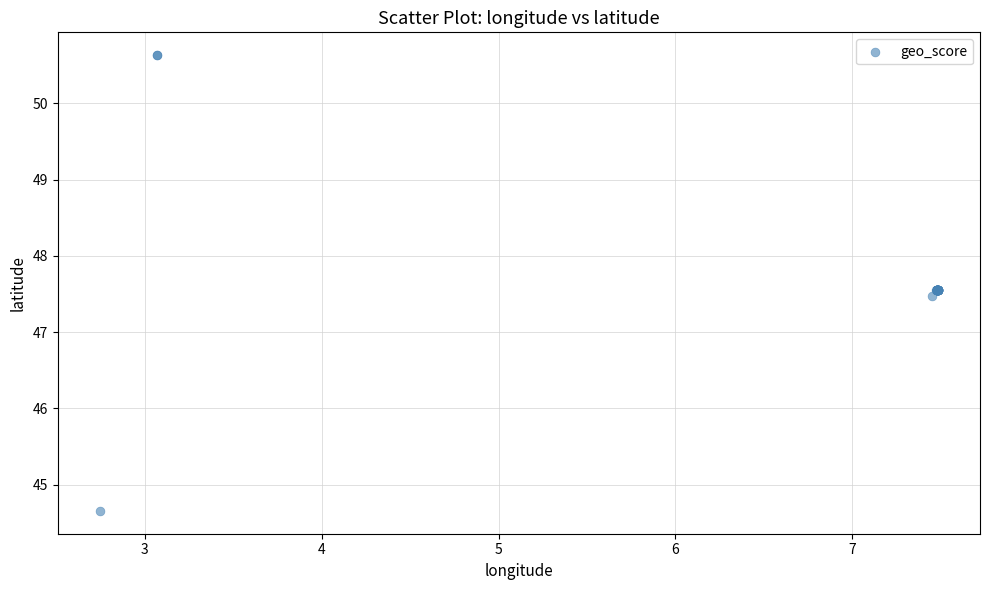

What Y value in the scatter plot is closest to 47?

47.5